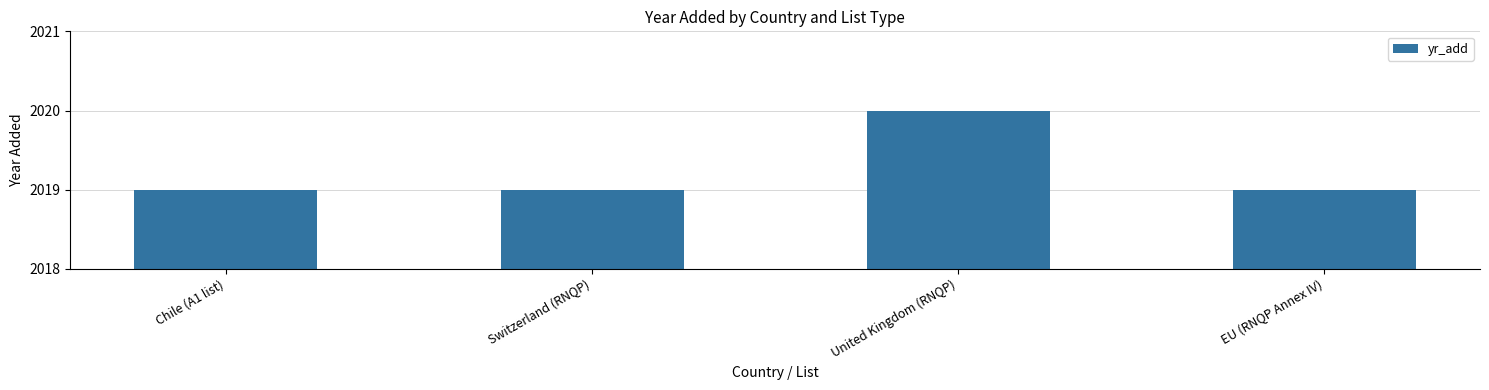

What is the minimum value shown in the chart?

2019